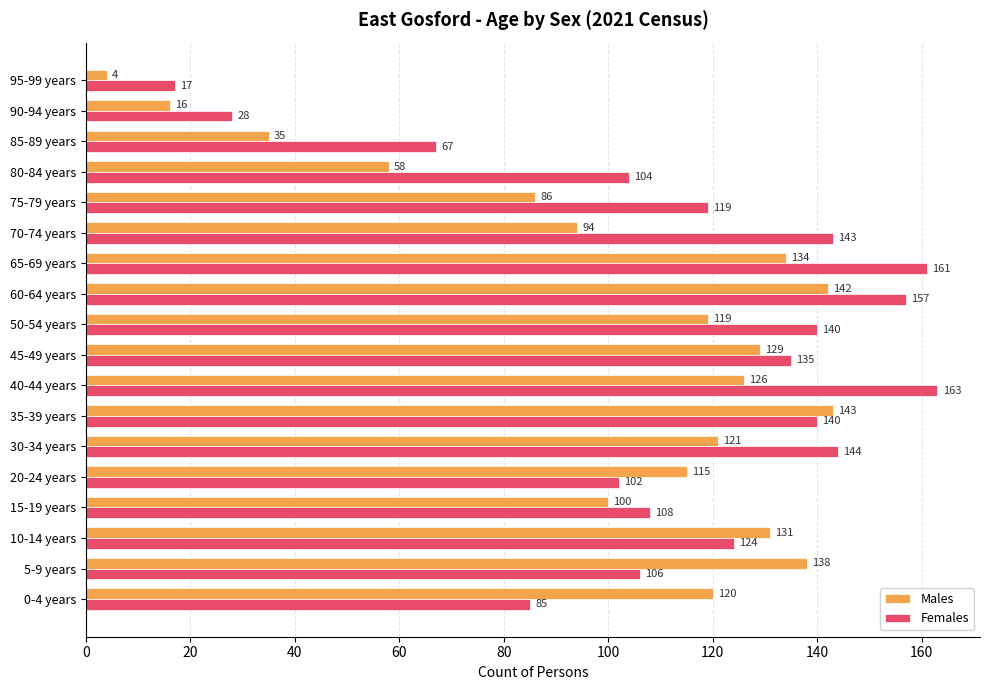

The value of Females at 75-79 years is 119. True or false?

True